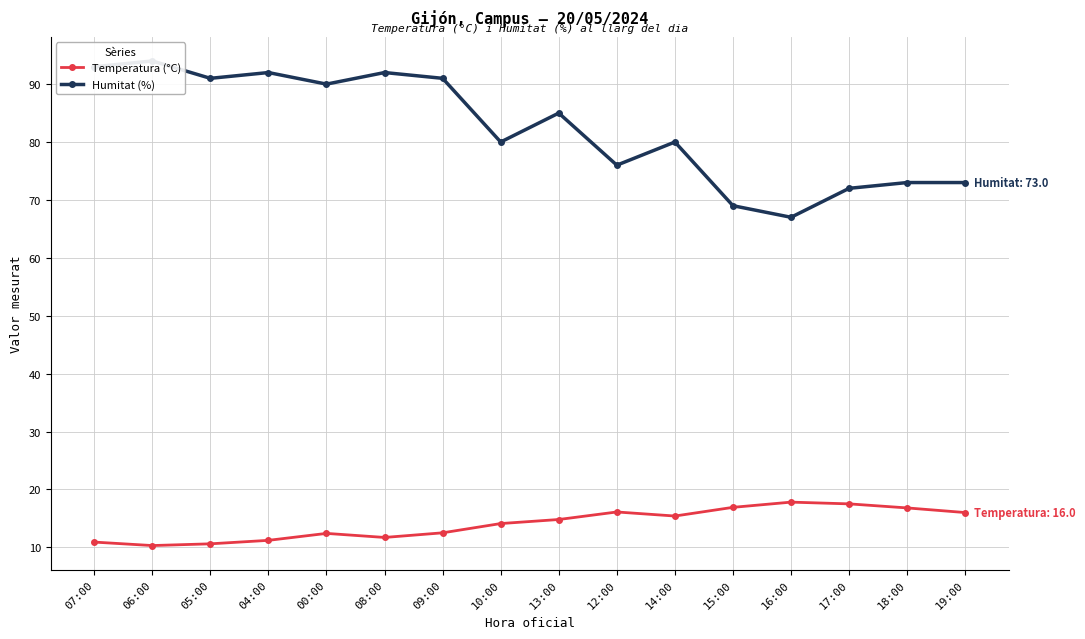

At how many categories does at least one series exceed 28?

16